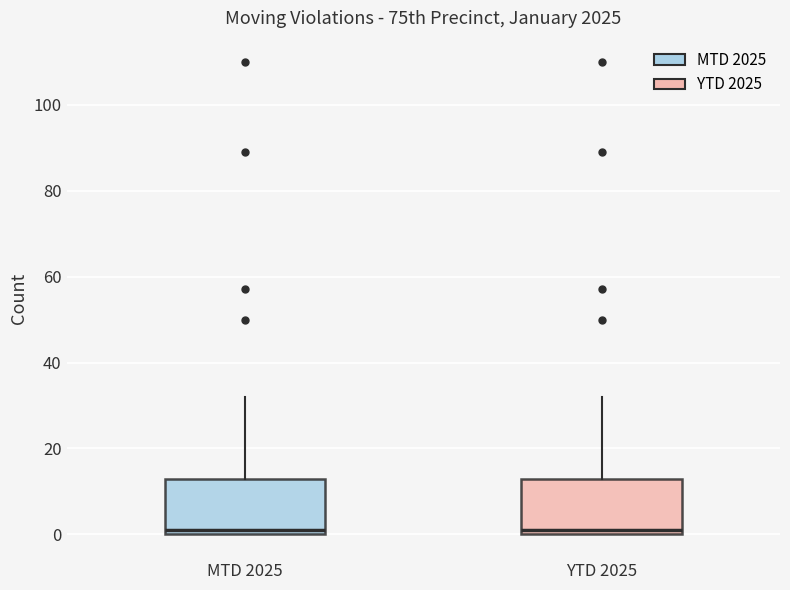

Reading left to right, read every box against the y-axis: the position of its median line, the range the box covers, and the ends of its whiskers. The values are not printed on the chart, so give them approximately, as read against the axis.

MTD 2025: median 2, box 0 to 14, whiskers 0 to 32
YTD 2025: median 2, box 0 to 14, whiskers 0 to 32